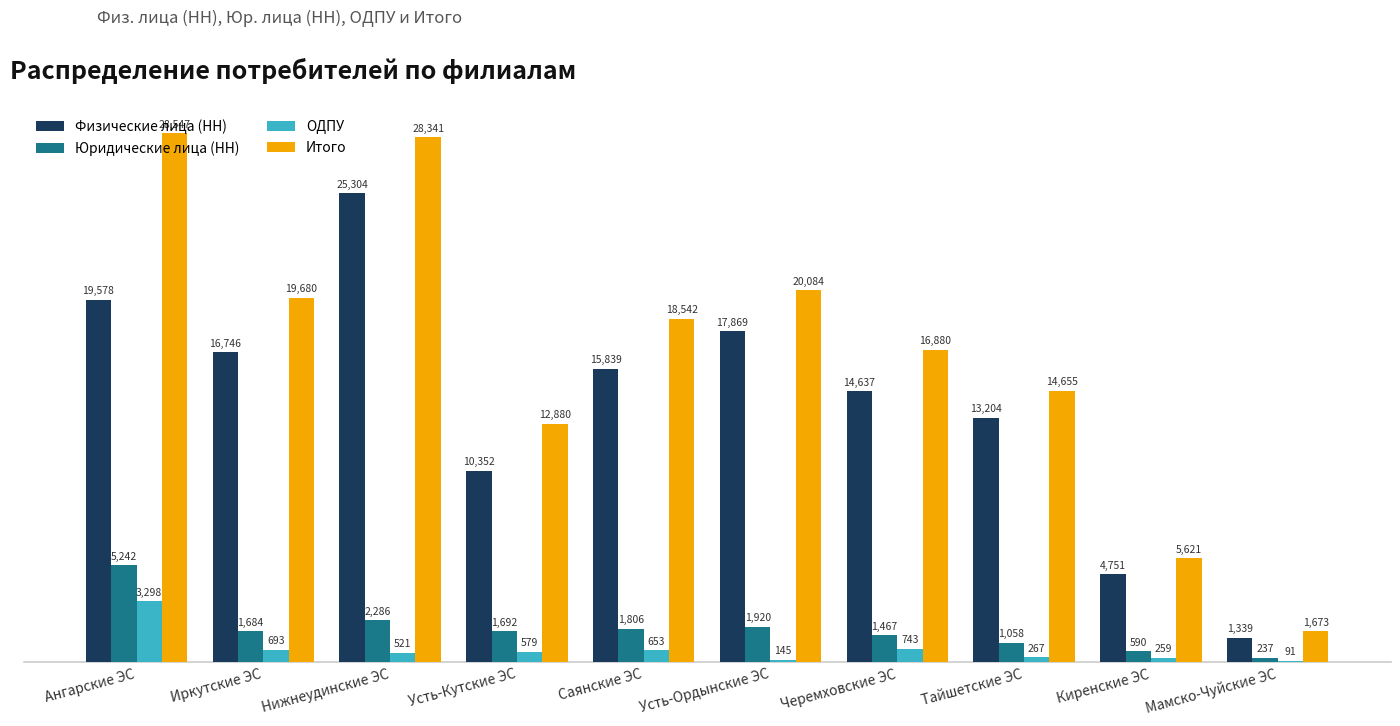

Rank the series at Нижнеудинские ЭС from lowest to highest value.

ОДПУ, Юридические лица (НН), Физические лица (НН), Итого